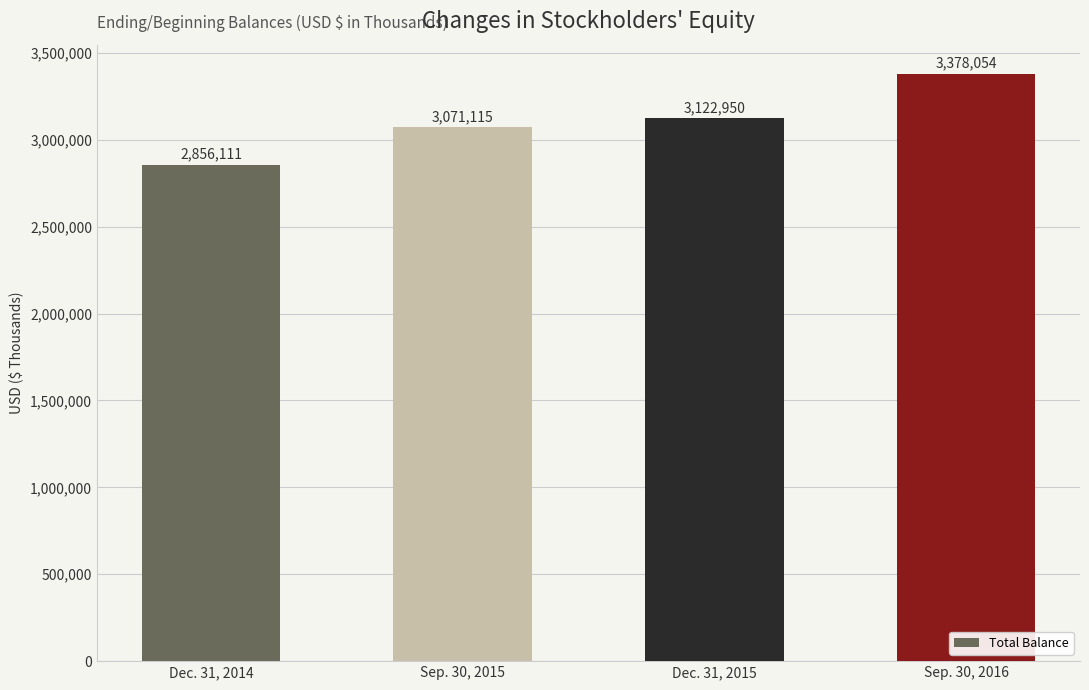

How many categories are shown in the chart?

4